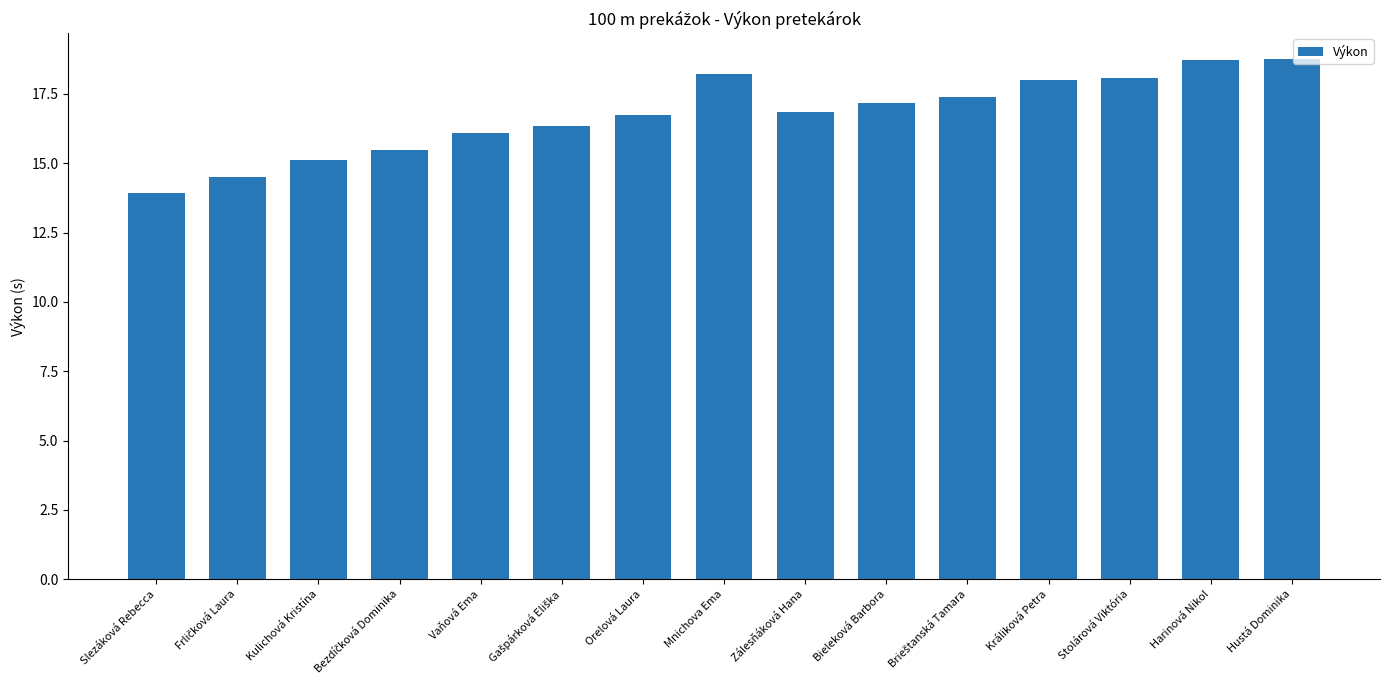

How many bars are there in total?

15